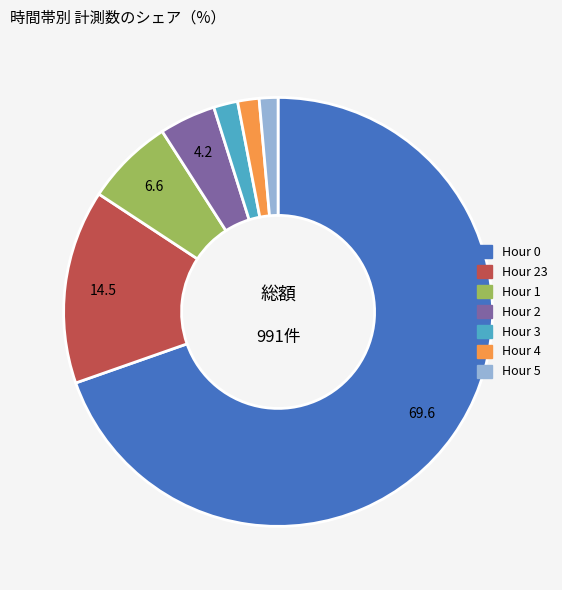

How many slices are in this pie chart?

7